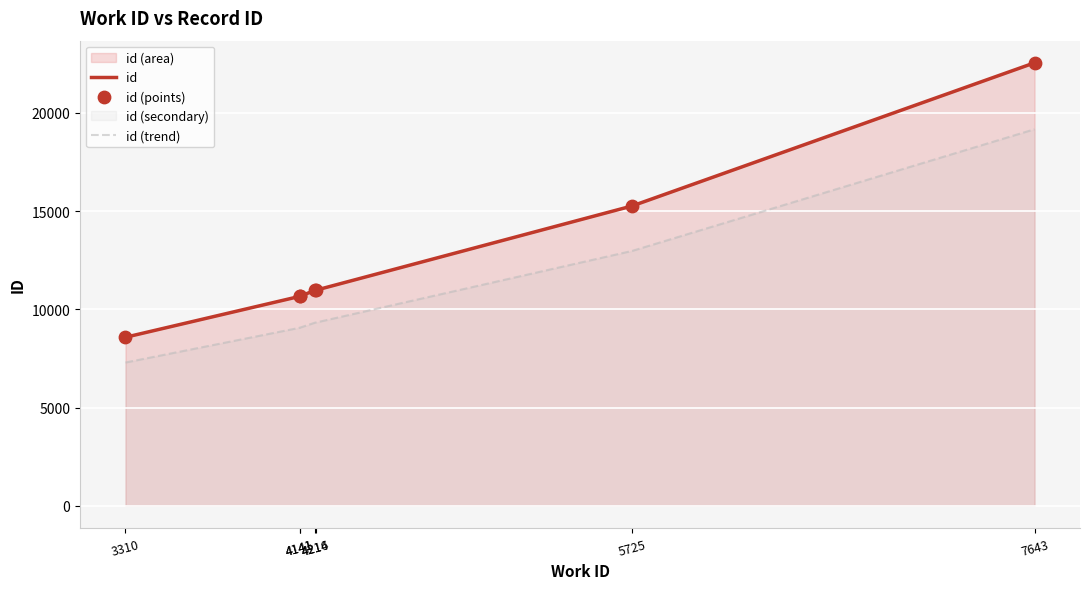

At how many categories does at least one series exceed 17410?

1